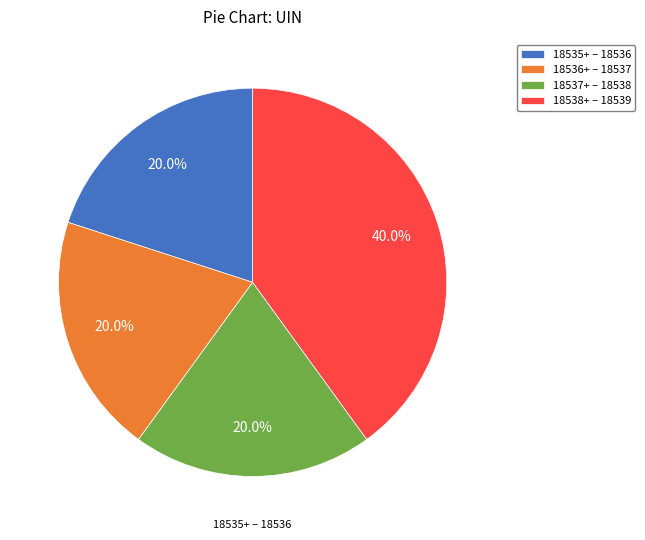

Do 18536+ – 18537 and 18535+ – 18536 together represent more than half of the pie?

No